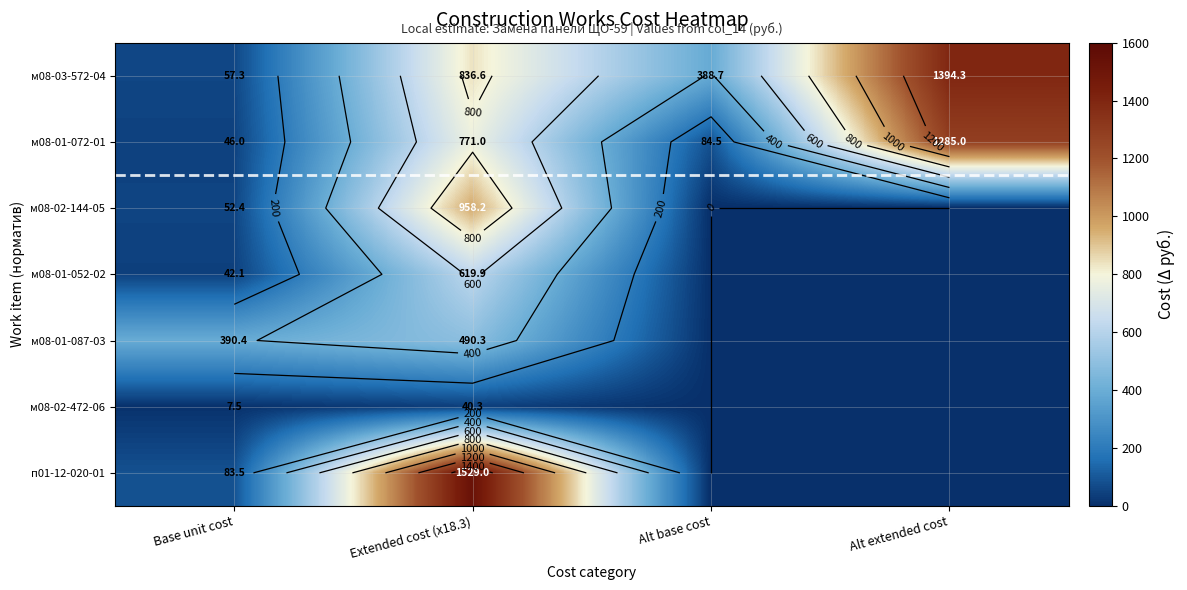

At which category is the sum across all series the highest?

Extended cost (x18.3)